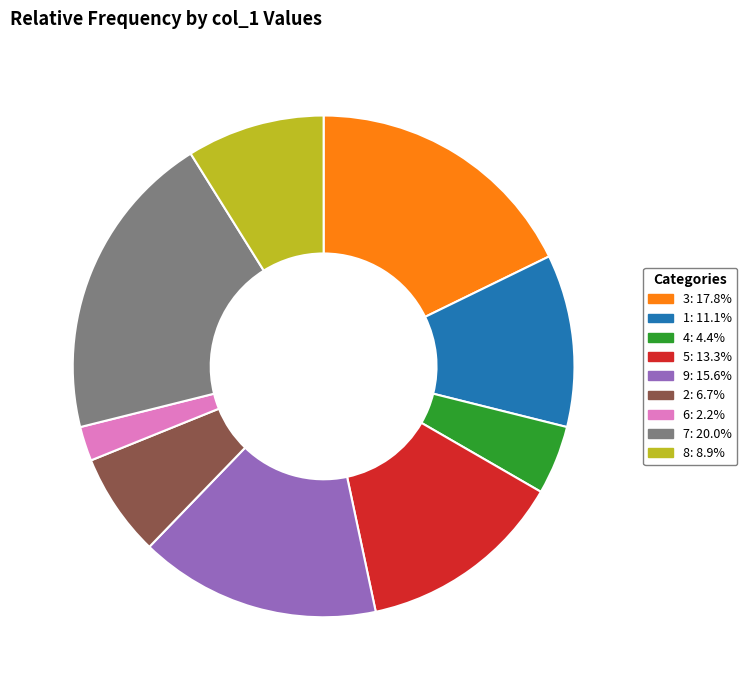

The 3 slice represents 32% of the pie. True or false?

False